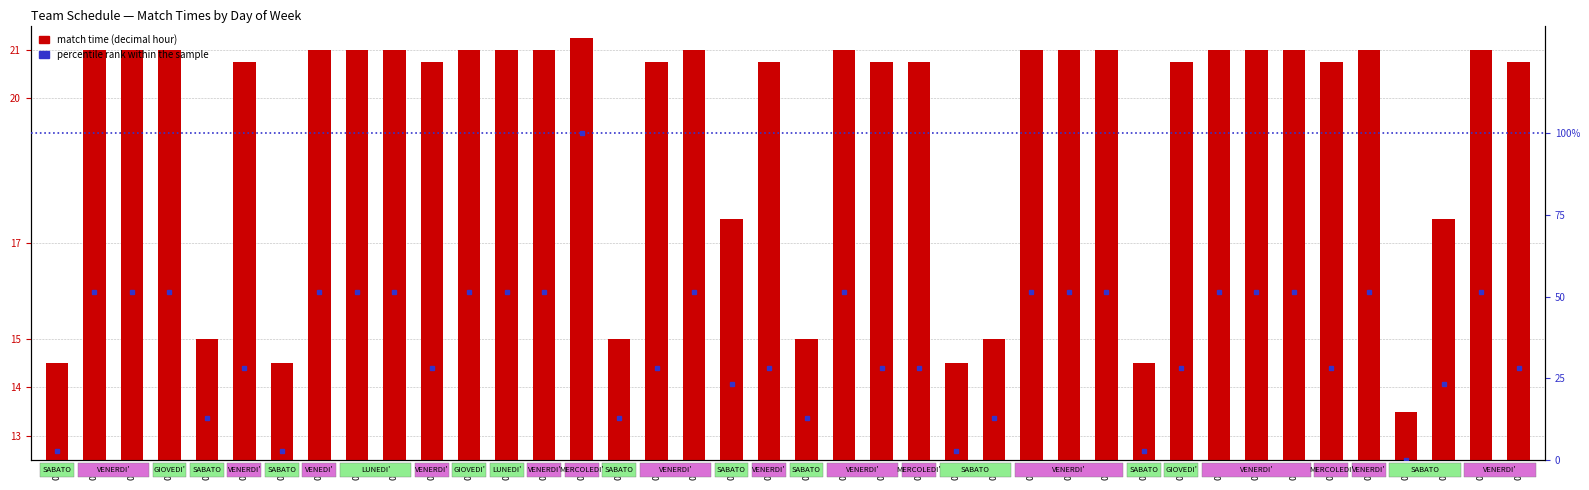

Which series has the largest total across all categories?

percentile rank within the sample